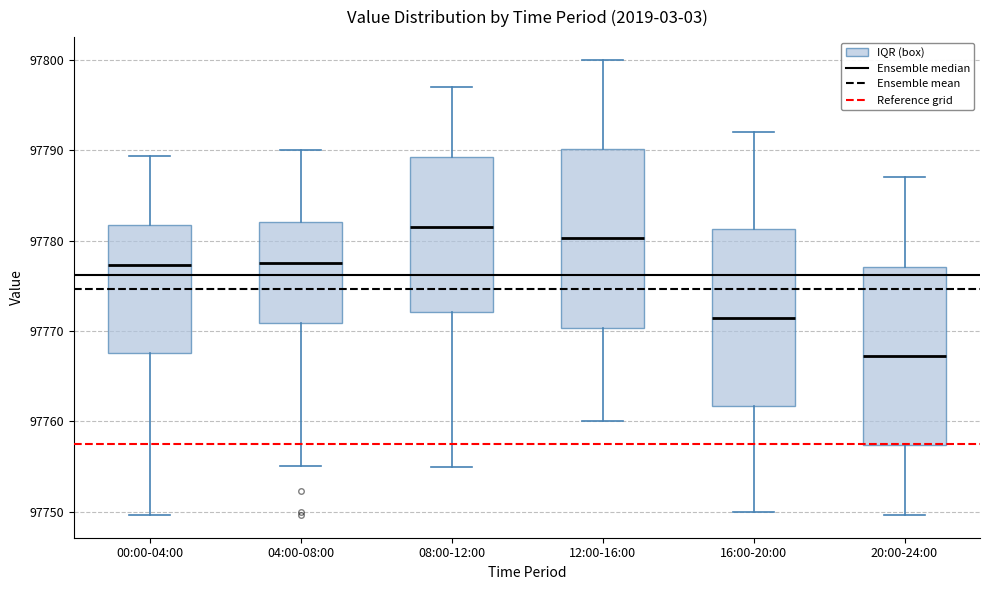

Which box's median line is the highest?

08:00-12:00